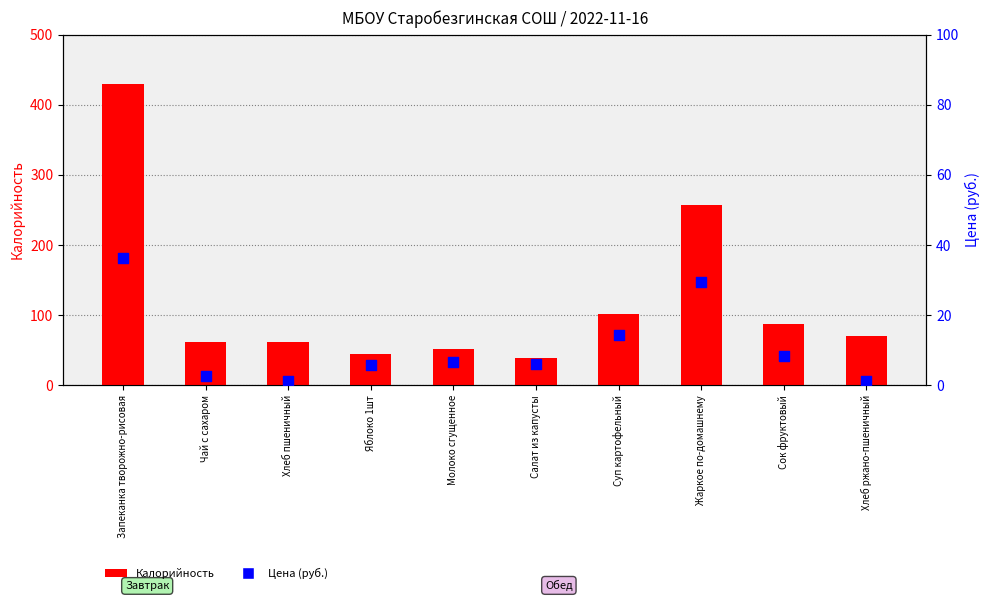

What are all the series names shown in the legend?

Калорийность, Цена